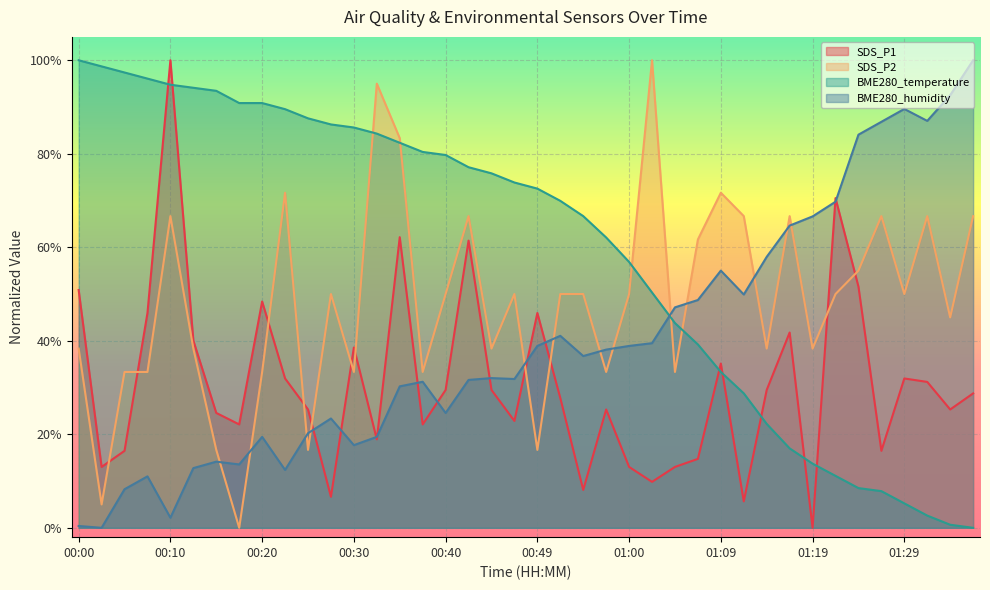

After their last crossing, which series has the higher values: BME280_humidity or BME280_temperature?

BME280_humidity